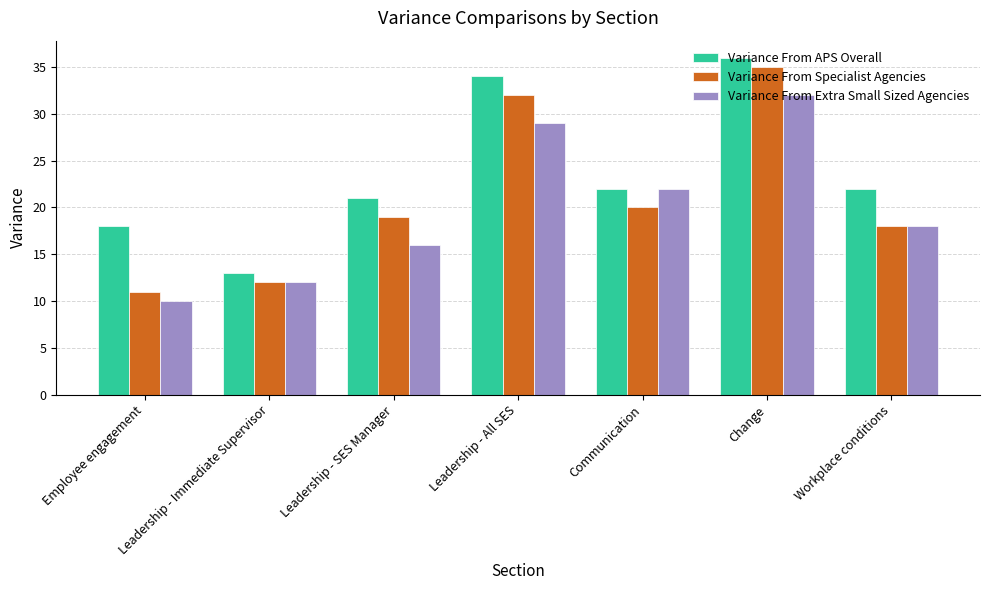

How many categories are shown in the chart?

7